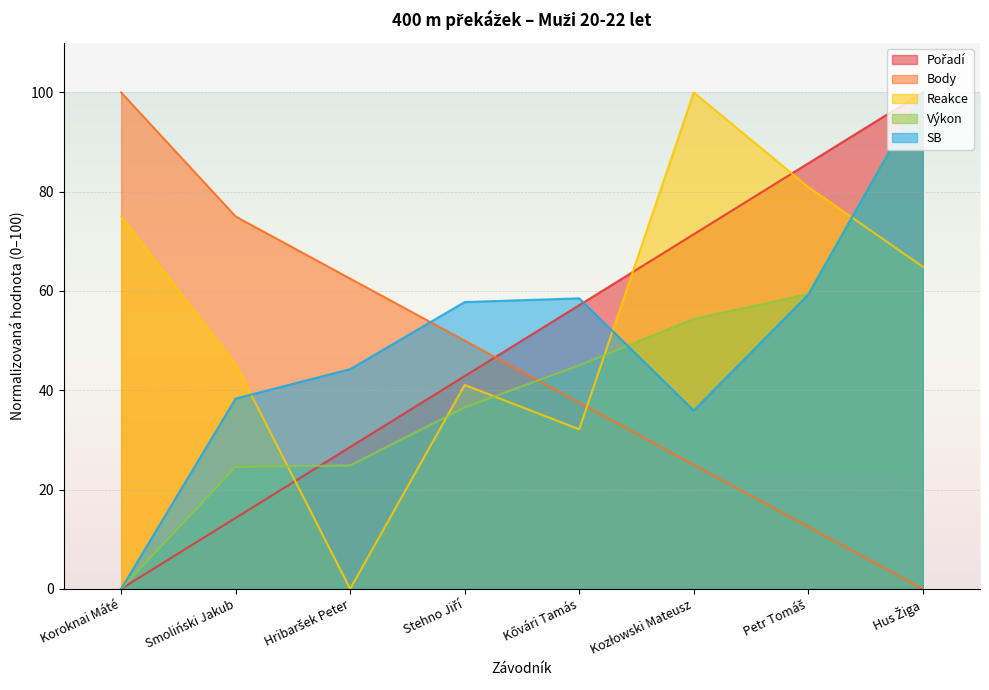

True or false: Body has more than 1 interior local peaks.

False